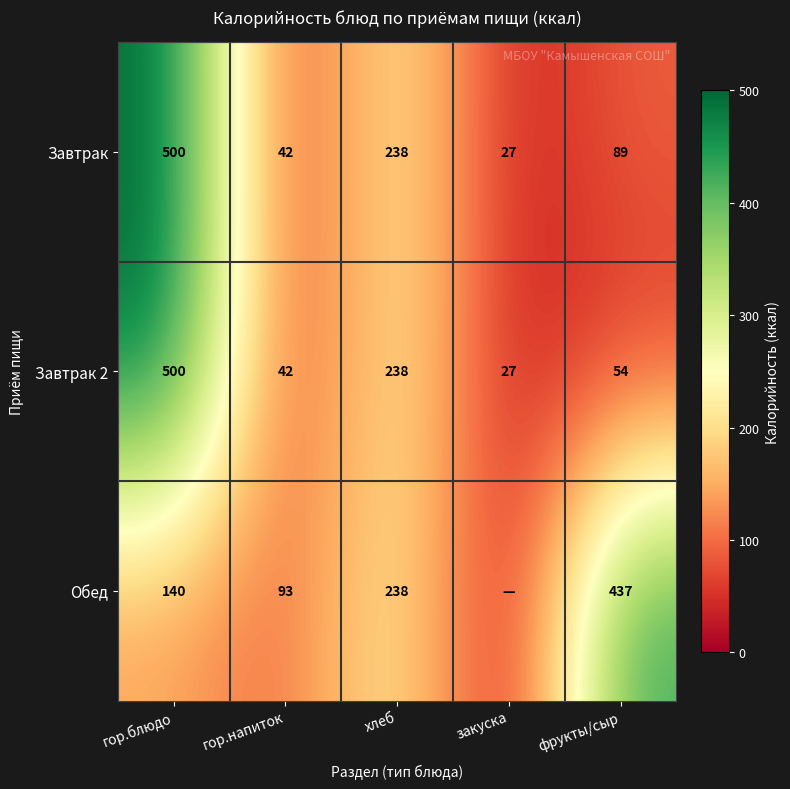

What is the sum of all Завтрак 2 values?

861